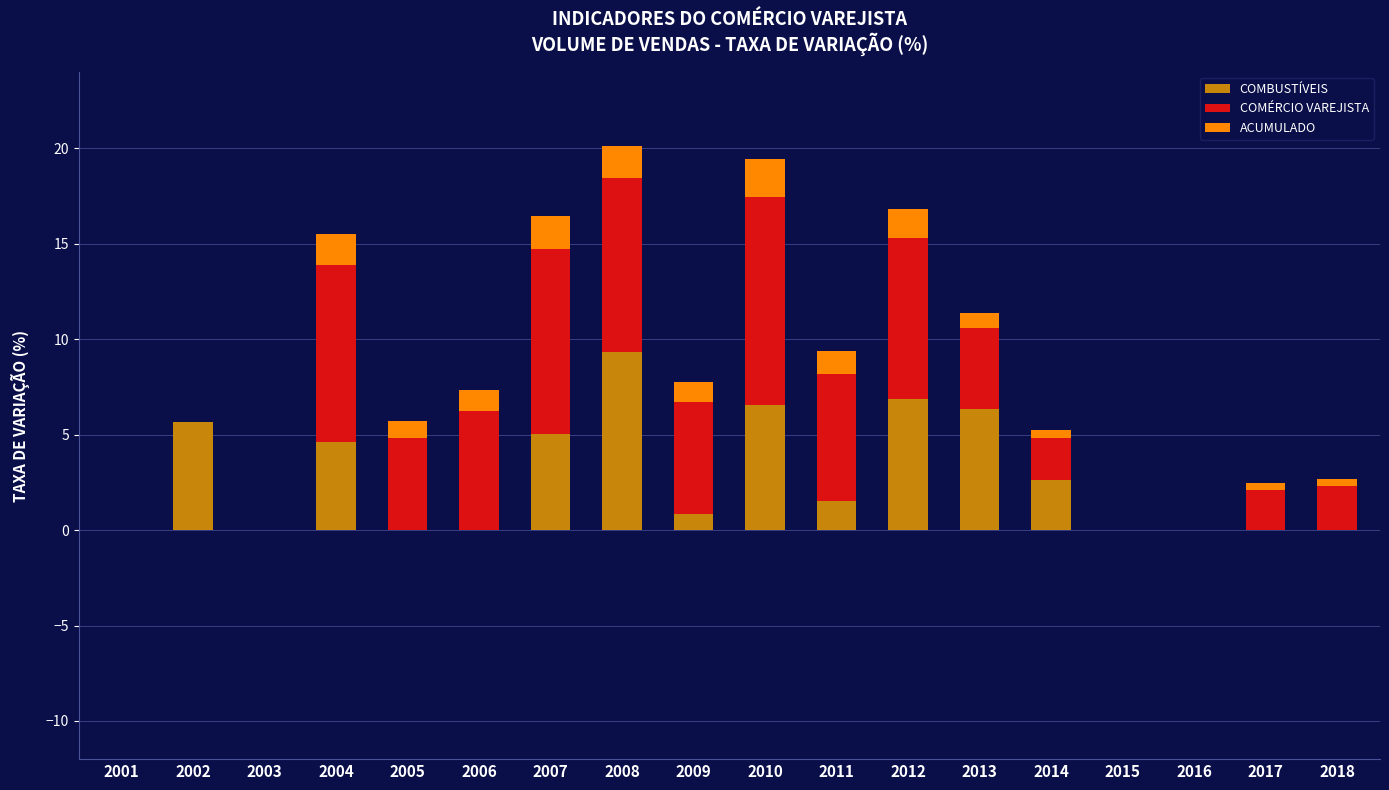

True or false: COMBUSTÍVEIS has a value of 5.1 at 2007.

True